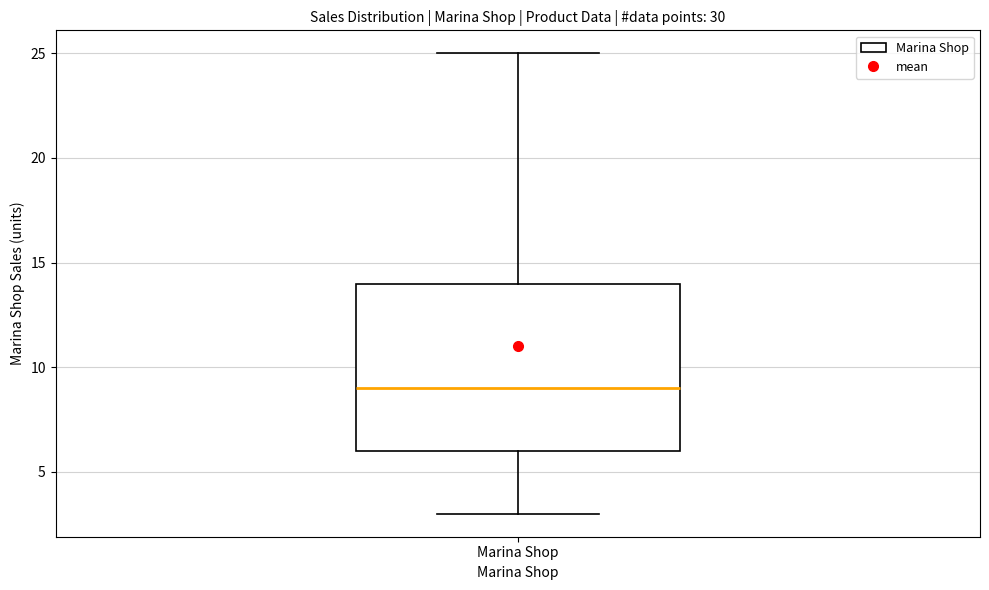

Read this box plot against the y-axis: the position of the median line, the range covered by the box, and the ends of both whiskers. The values are not printed on the chart, so give them approximately, as read against the axis.

median 9, box 6 to 14, whiskers 3 to 25